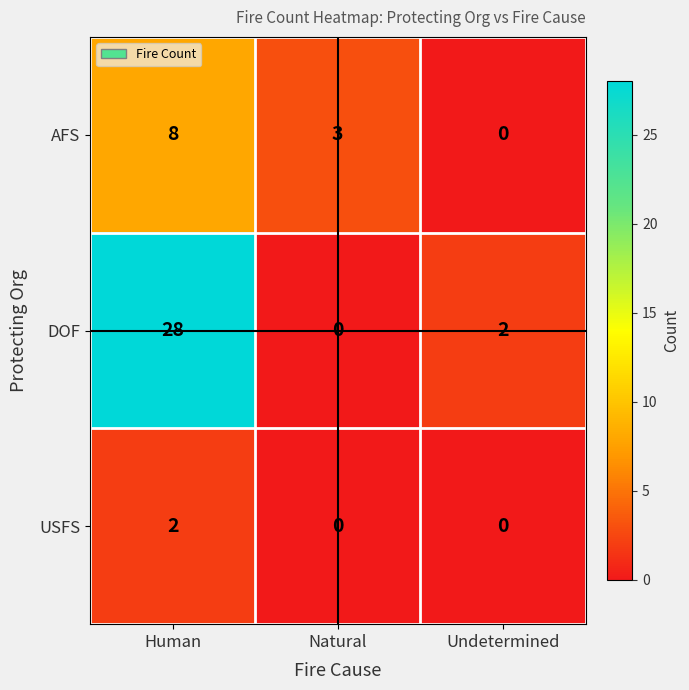

What is the sum of all DOF values?

30